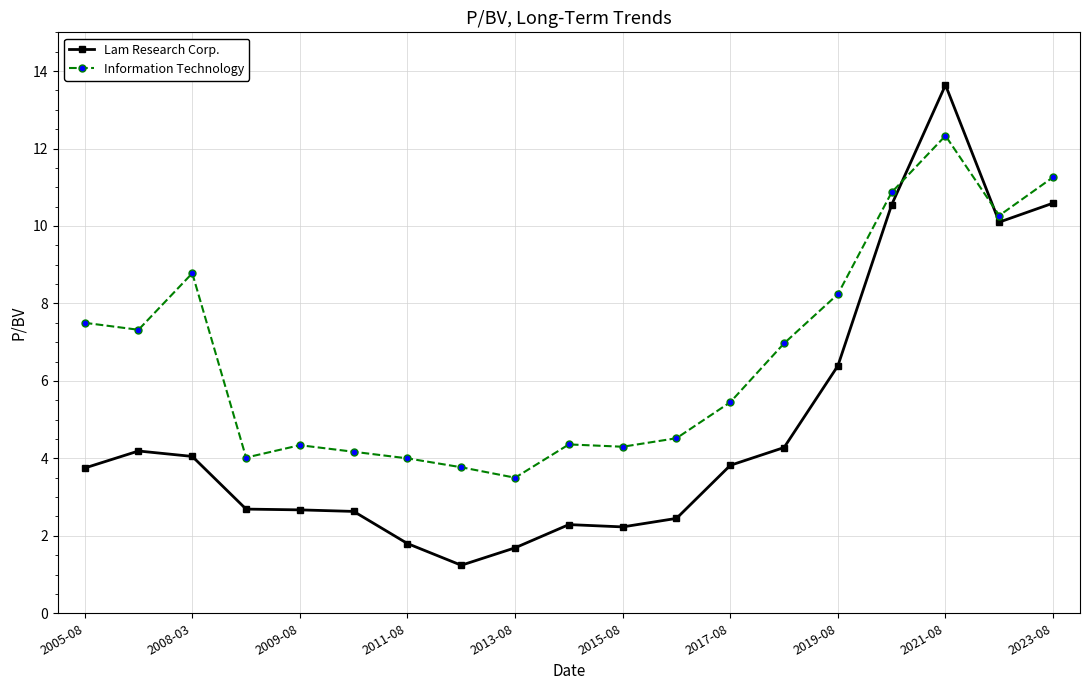

At how many categories does at least one series exceed 3?

19